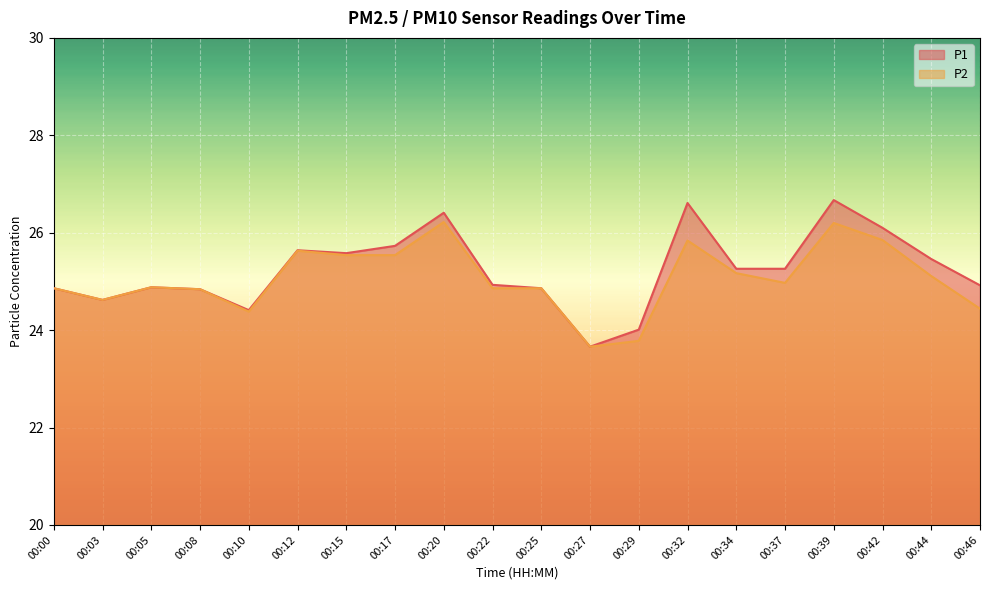

Between 00:15 and 00:17, which series saw the biggest shift?

P1